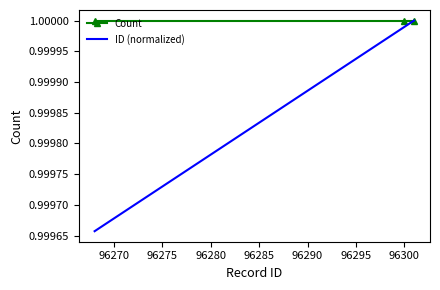

Which series has the largest range (max minus min)?

ID (normalized)